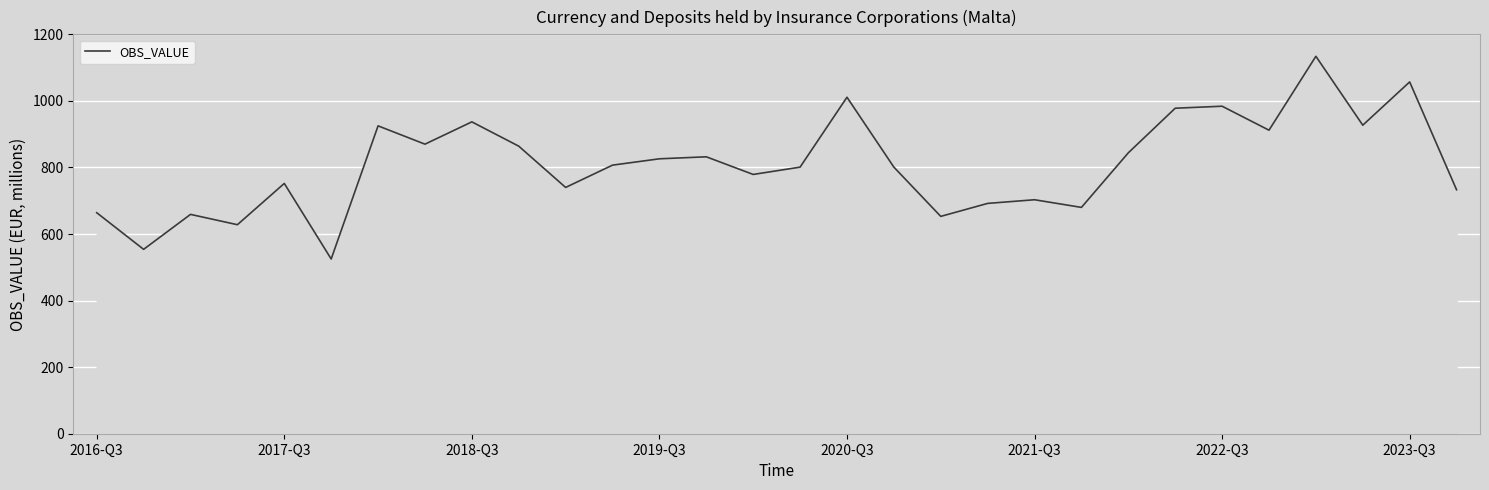

What is the difference between the maximum and minimum values?

609